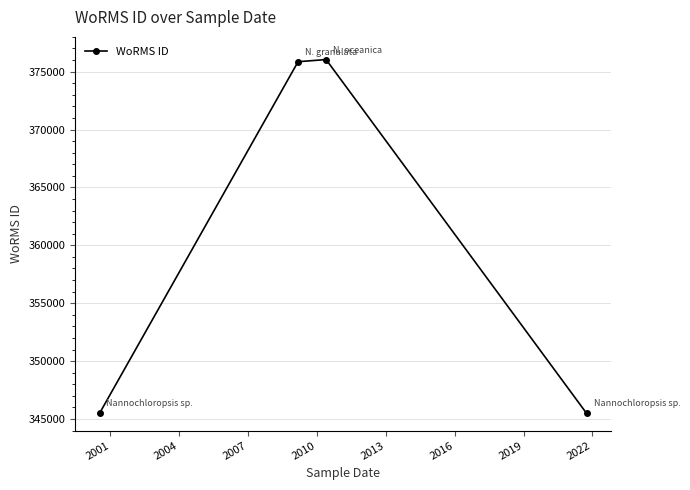

What is the greatest value displayed?

376043